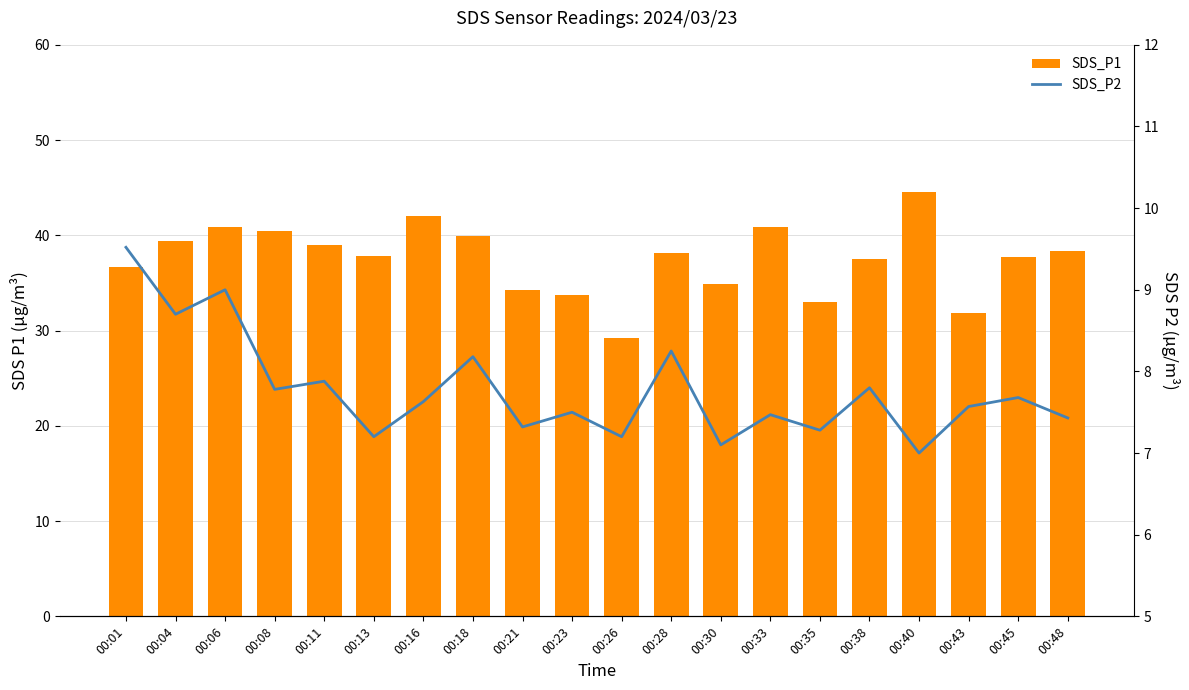

How many data points in SDS_P1 are less than 38?

10